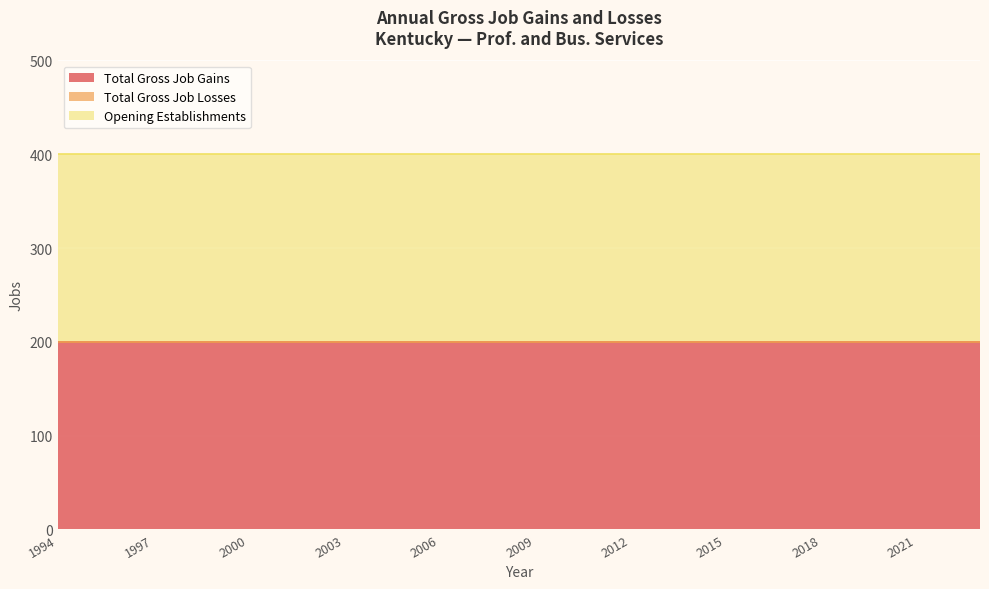

True or false: Total Gross Job Losses and Total Gross Job Gains cross at least once.

False